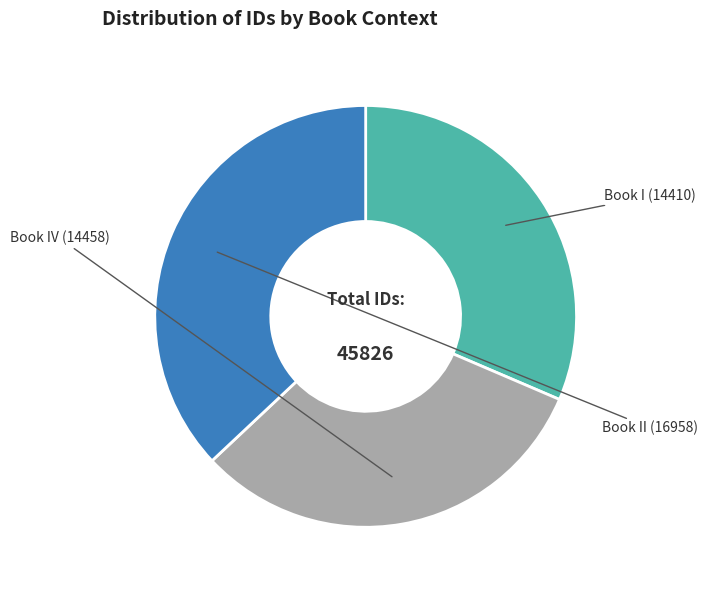

Is there any slice that represents more than half of the pie?

No